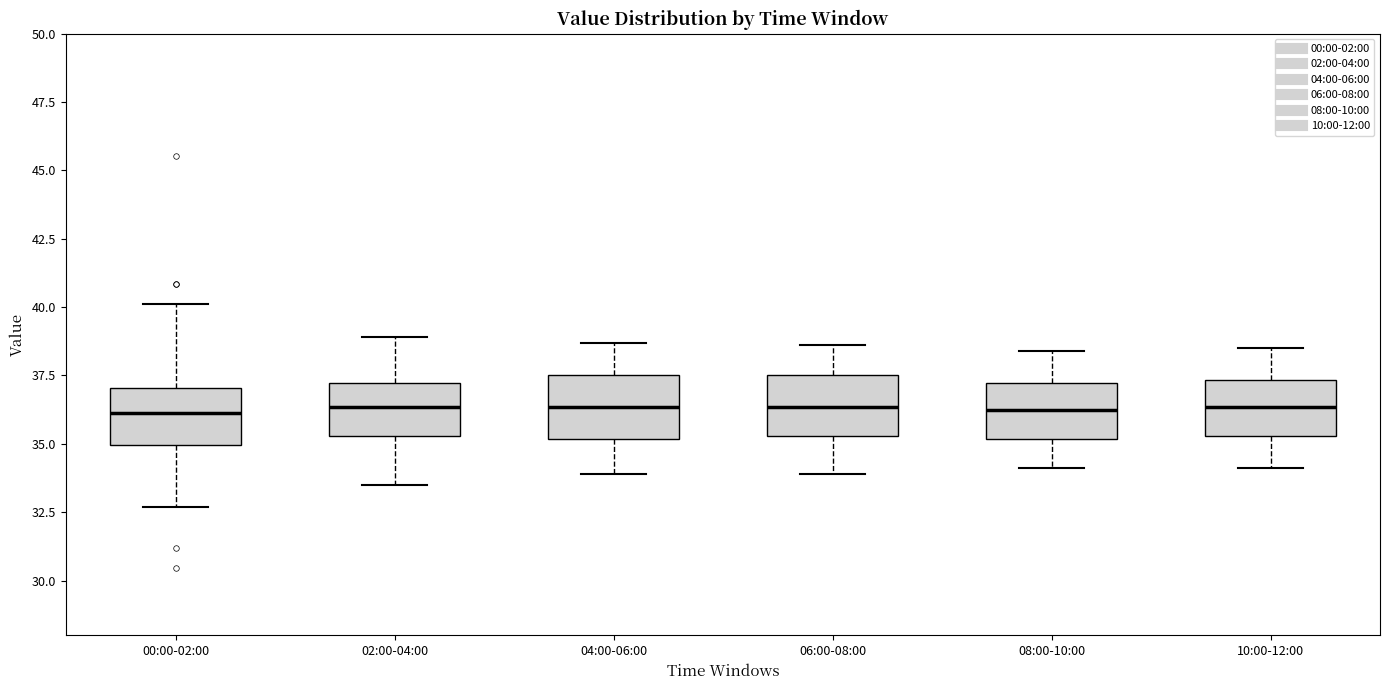

Where is the lower edge of the box for 06:00-08:00 on the y-axis? The values are not printed on the chart, so give them approximately, as read against the axis.

35.5